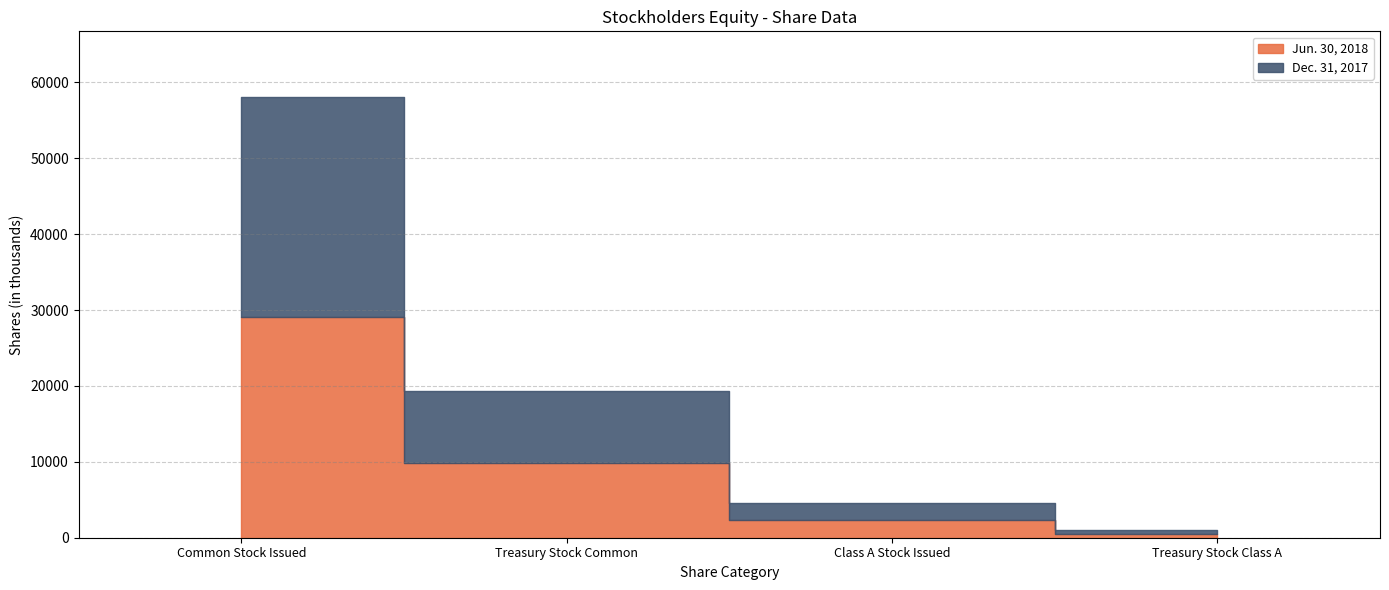

What is the greatest value displayed?

29065